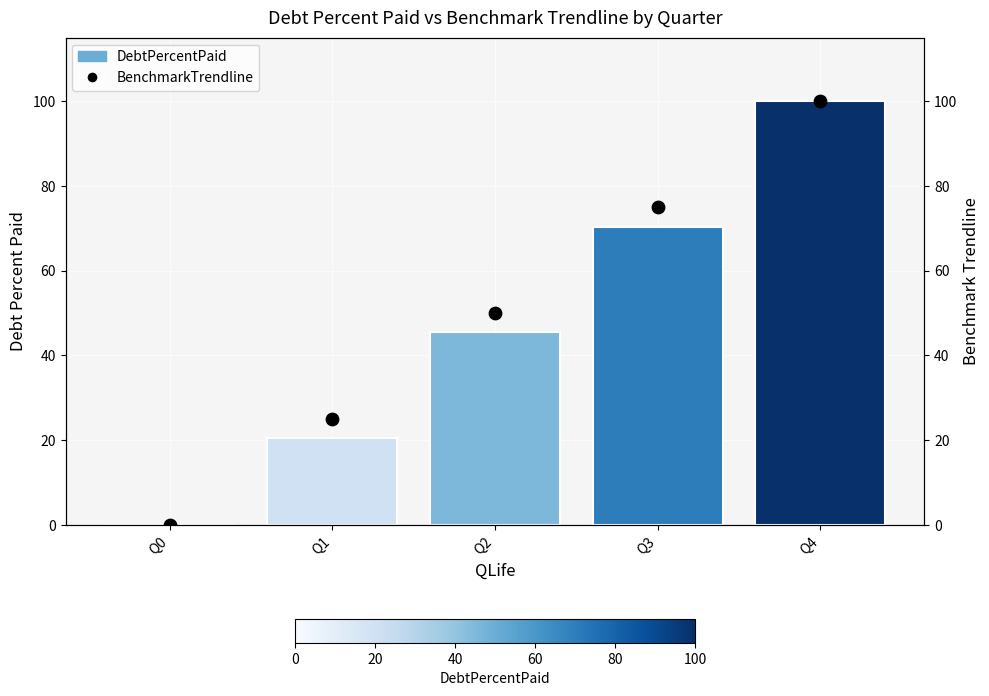

What are all the series names shown in the legend?

DebtPercentPaid, BenchmarkTrendline